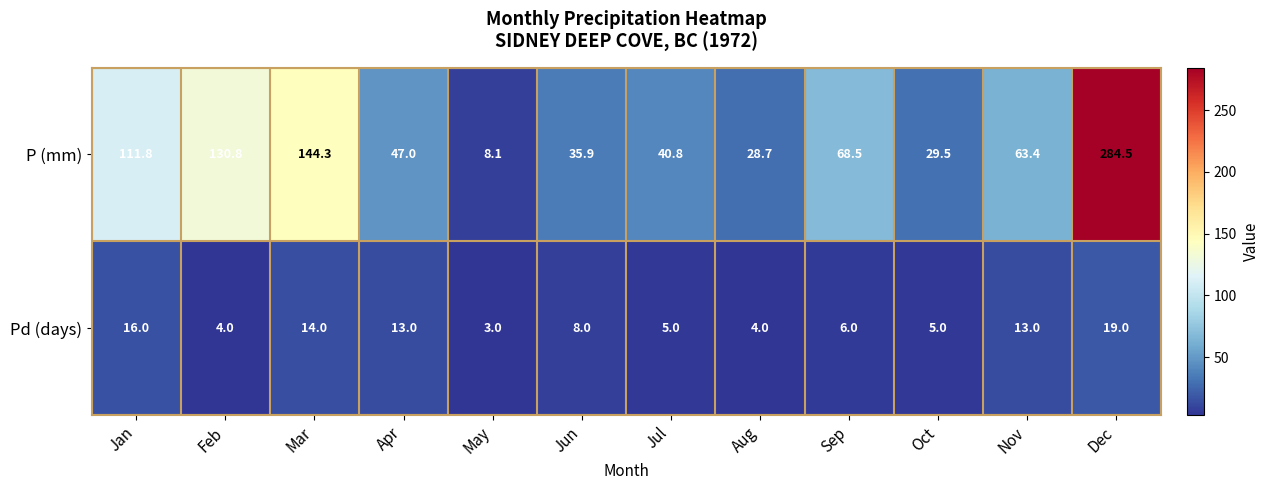

What is the average value of the Pd (days) series?

9.2